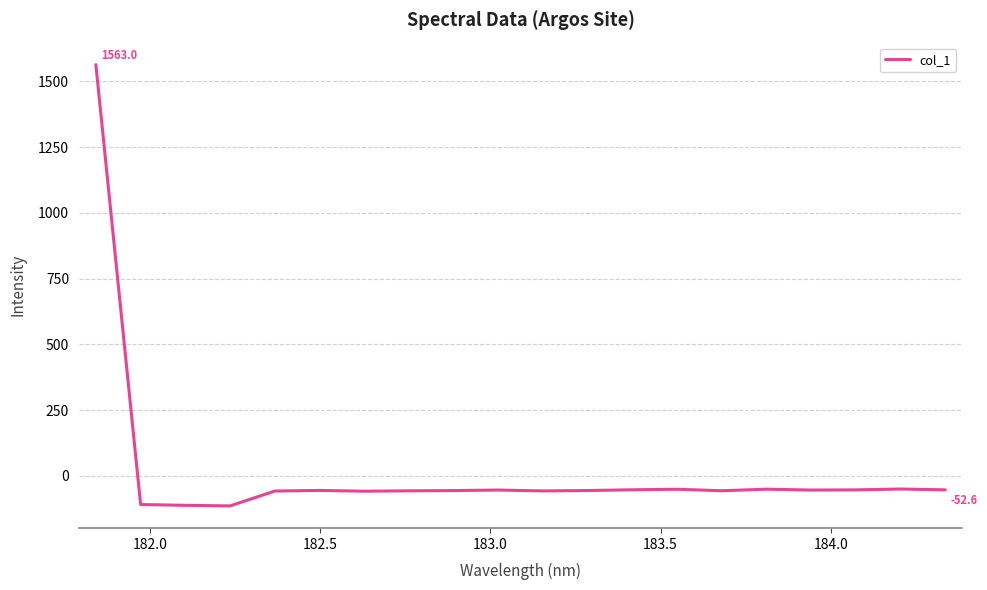

What is the greatest value displayed?

1563.0